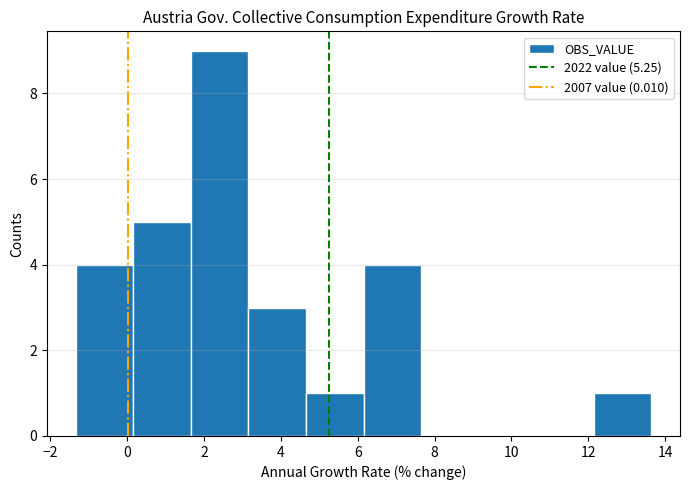

Reading left to right, transcribe this chart: for each bar, give the range it covers on the x-axis and its height. Neither the bar edges nor the heights are printed on the chart, so give them approximately, as read against the axes.

-1.4 to 0.2: 4
0.2 to 1.6: 5
1.6 to 3.2: 9
3.2 to 4.6: 3
4.6 to 6.2: 1
6.2 to 7.6: 4
7.6 to 9.2: 0
9.2 to 10.6: 0
10.6 to 12.2: 0
12.2 to 13.6: 1